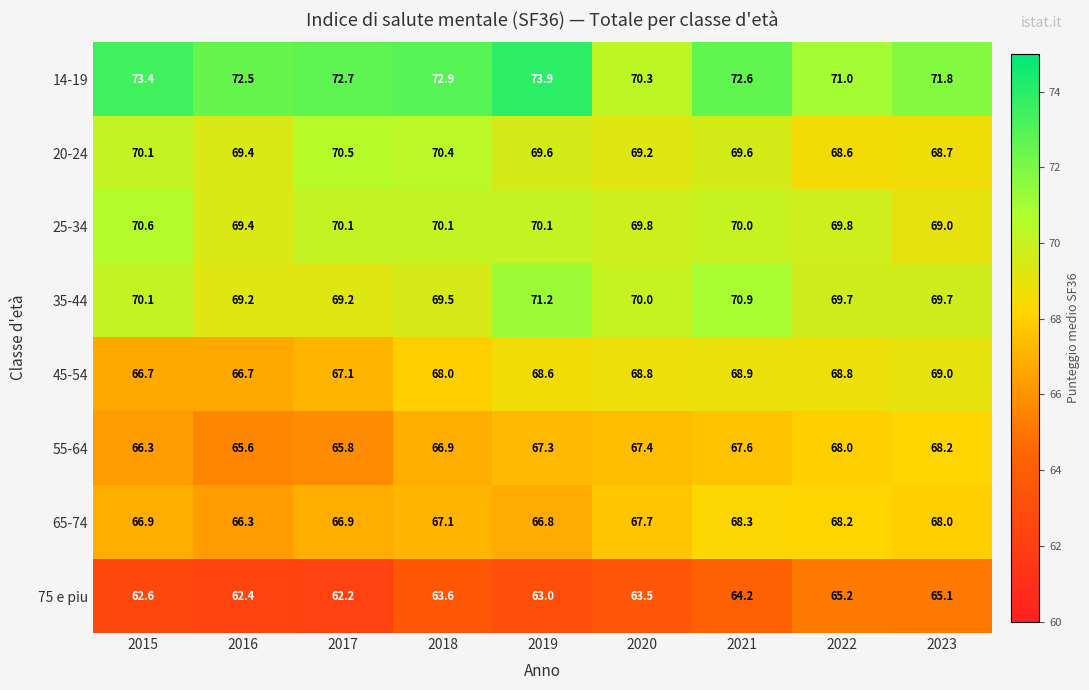

At 2018, list the series in order from largest to smallest.

14-19, 20-24, 25-34, 35-44, 45-54, 65-74, 55-64, 75 e piu